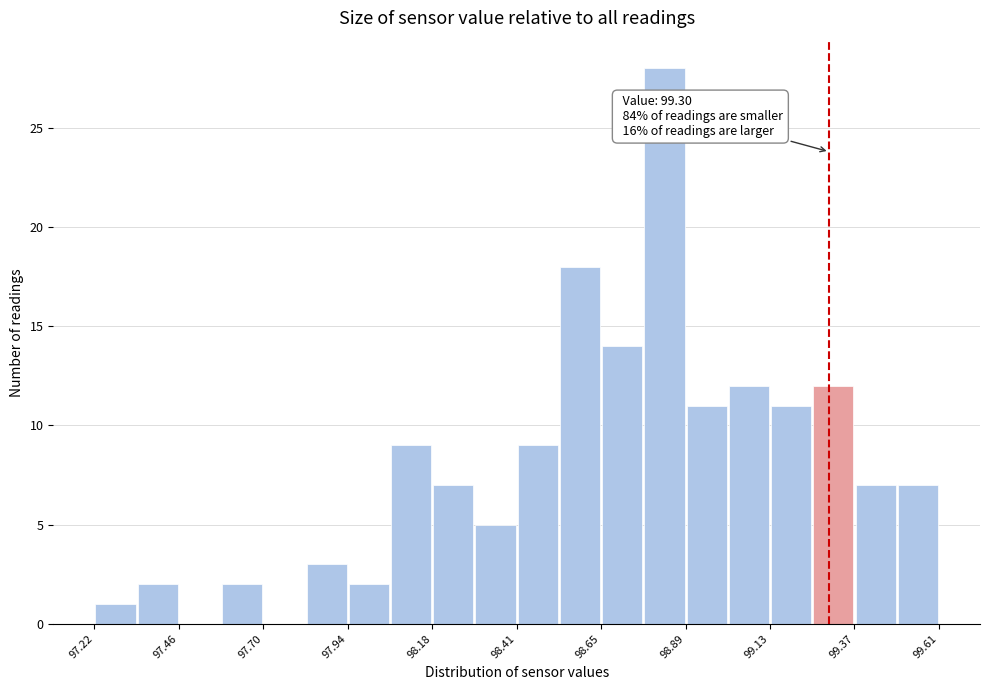

Read against the x-axis, roughly where is the centre of the tallest bar?

98.85